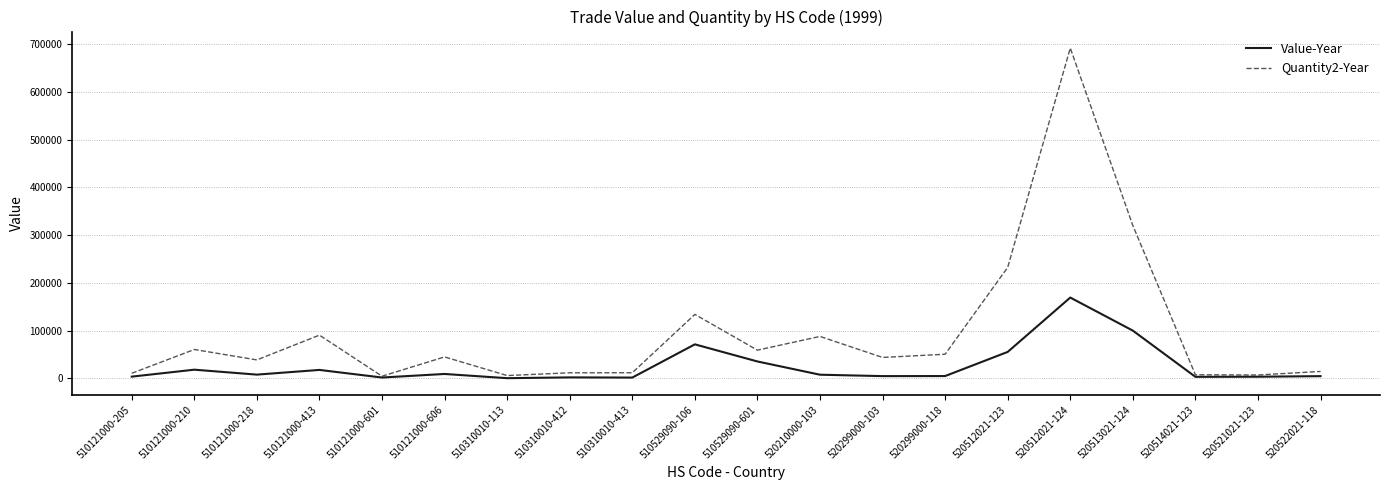

Rank the series by their maximum value, from highest to lowest.

Quantity2-Year, Value-Year